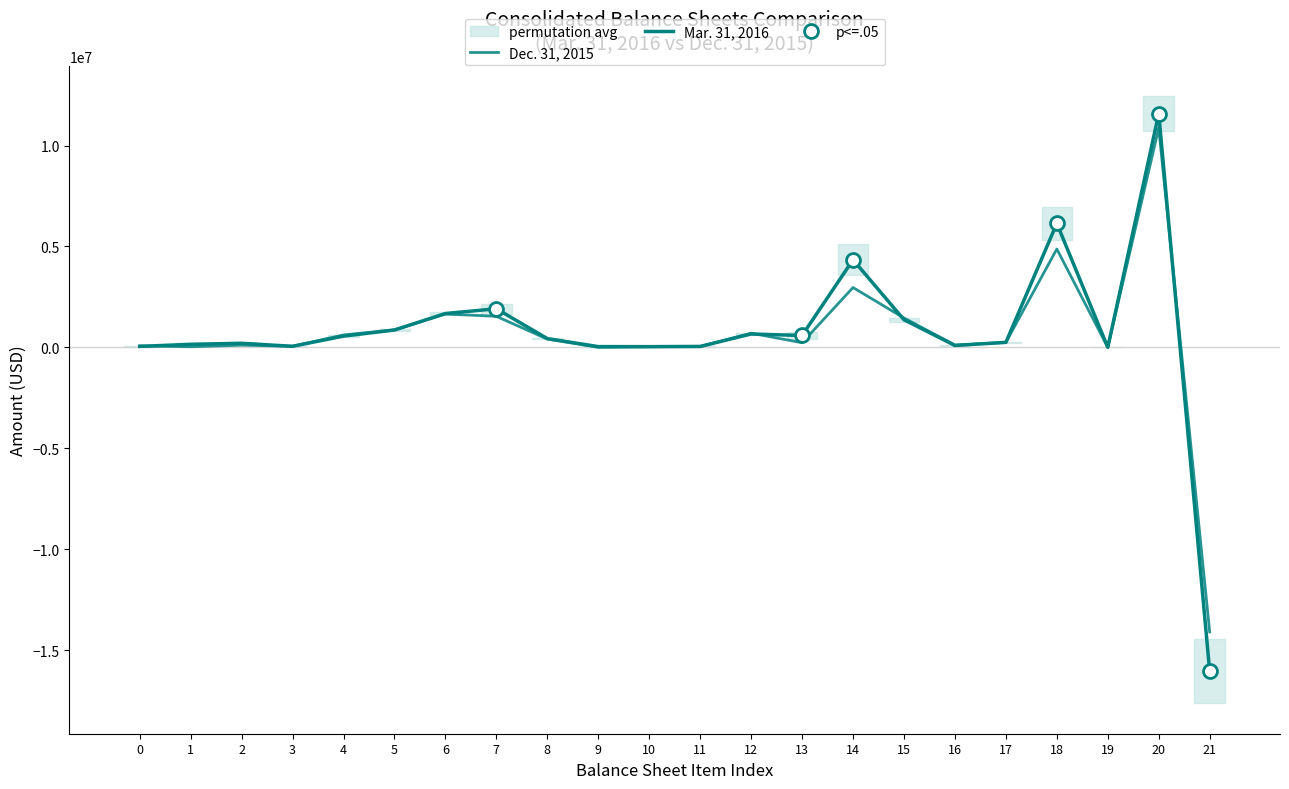

At which category is the sum across all series the highest?

20